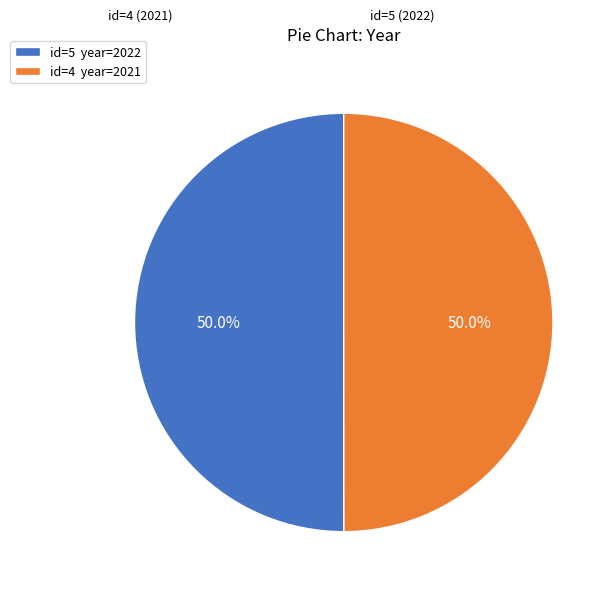

Count the number of slices in the pie.

2